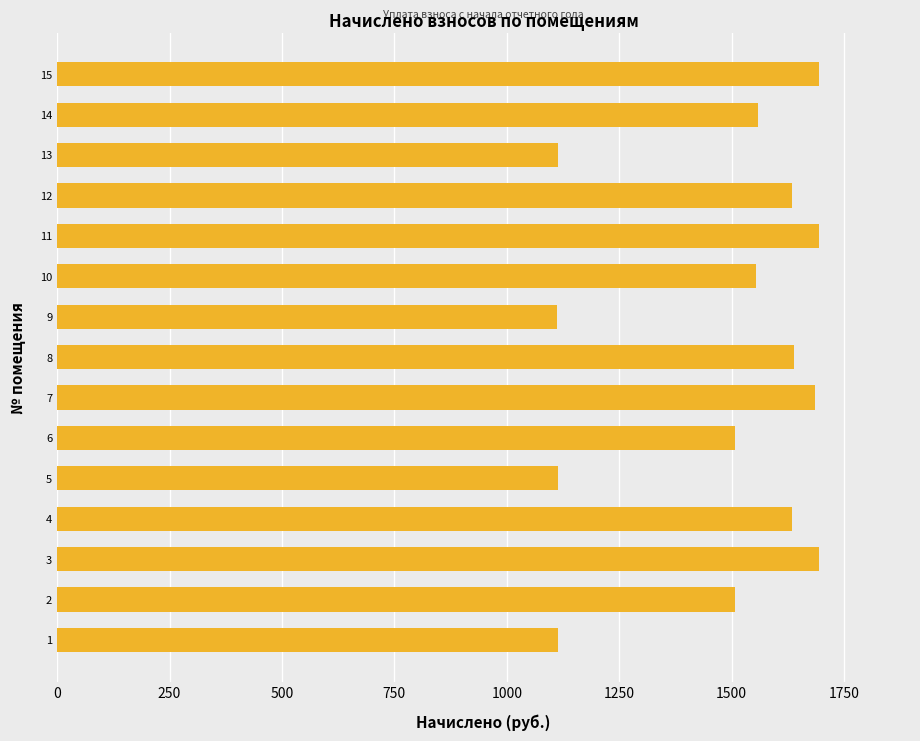

What is the difference between the maximum and second lowest values?

579.1